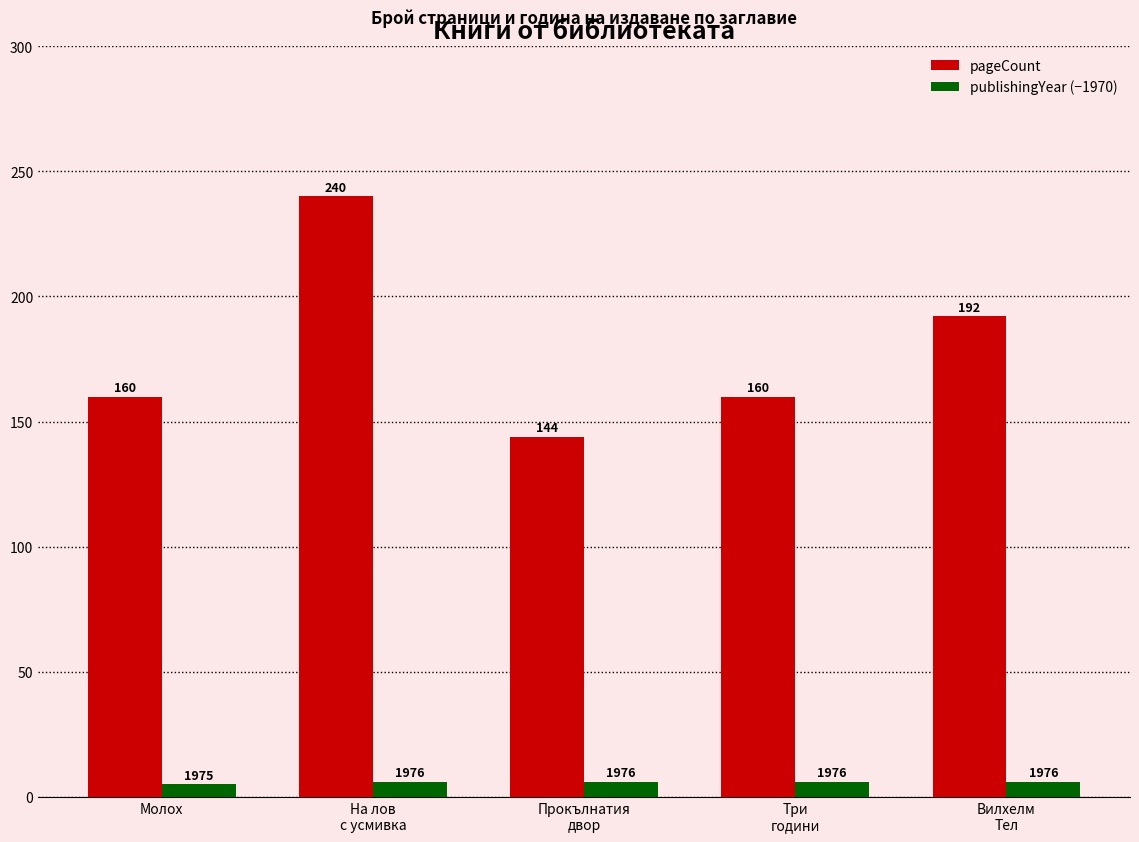

What is the smallest value displayed?

5